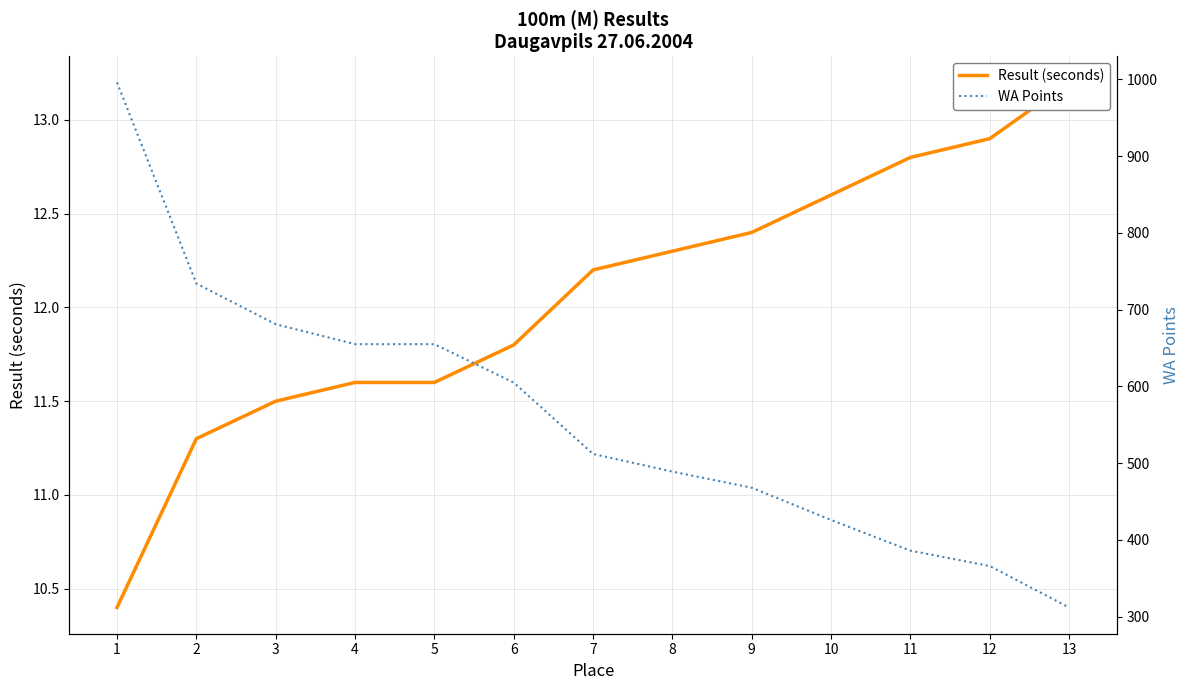

Reading right to left, transcribe all the data shown in this chart.

Result (seconds): 13=13.2	12=12.9	11=12.8	10=12.6	9=12.4	8=12.3	7=12.2	6=11.8	5=11.6	4=11.6	3=11.5	2=11.3	1=10.4
WA Points: 13=312.0	12=366.0	11=386.0	10=426.0	9=468.0	8=489.0	7=512.0	6=605.0	5=655.0	4=655.0	3=681.0	2=734.0	1=996.0